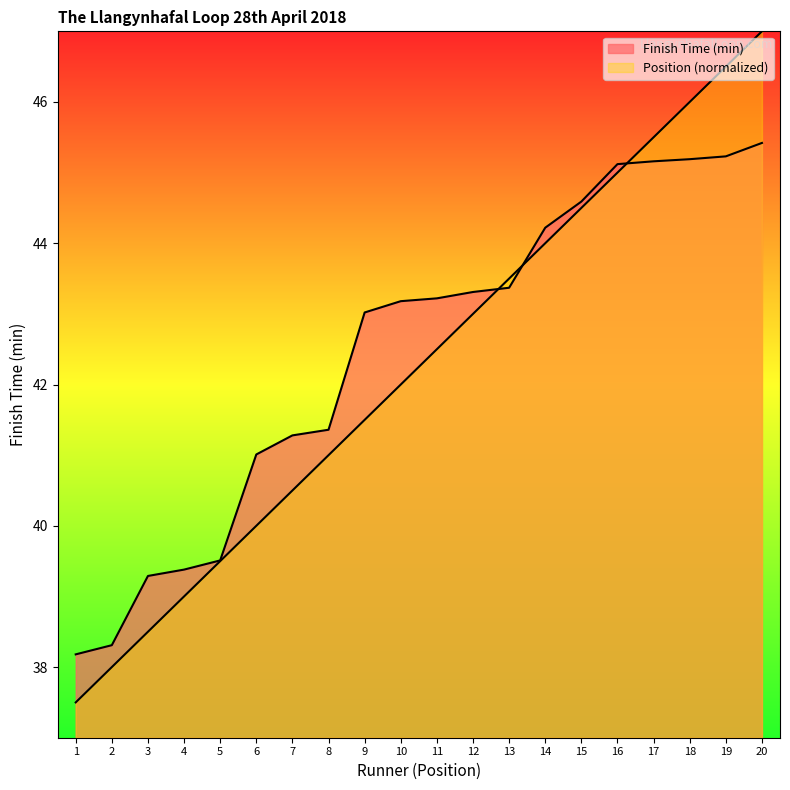

True or false: Position has more than 0 interior local peaks.

False